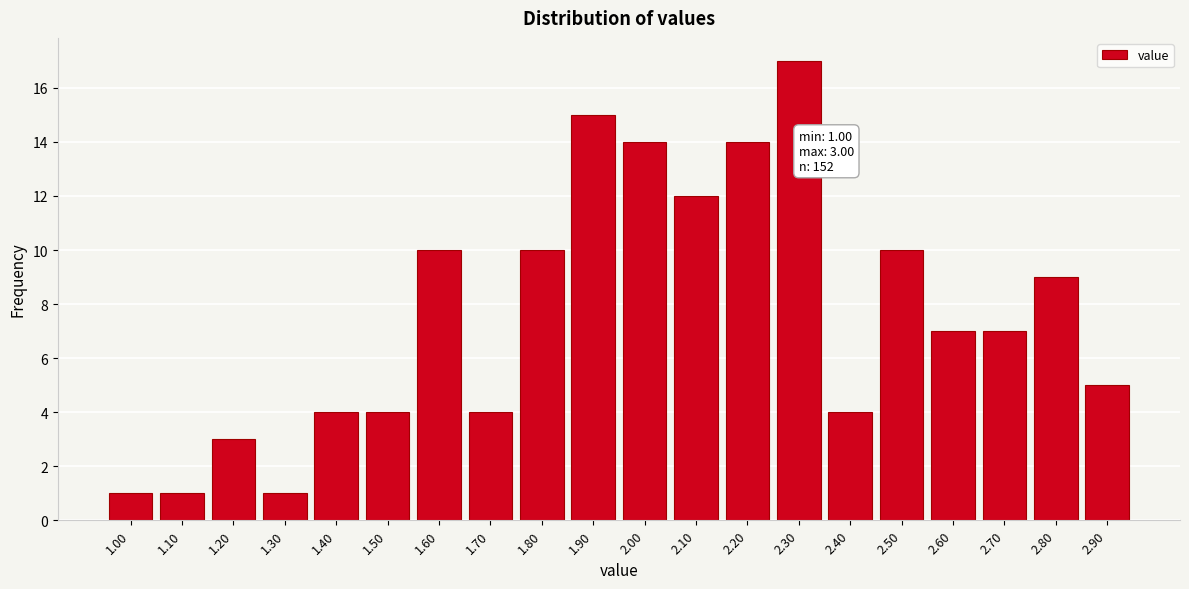

Reading left to right, extract all data points from this chart.

1	1	3	1	4	4	10	4	10	15	14	12	14	17	4	10	7	7	9	5